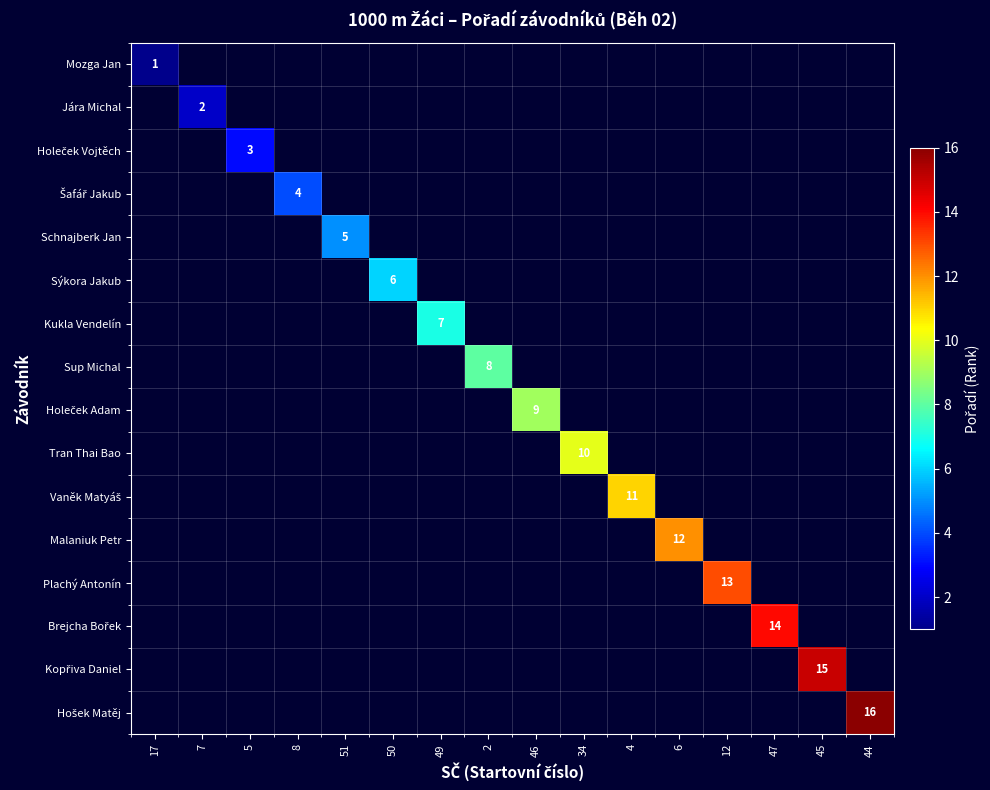

Which category has the highest value across all series?

44